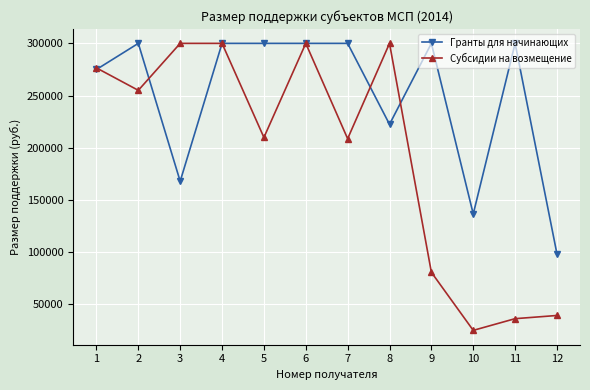

What are all the series names shown in the legend?

Гранты для начинающих, Субсидии на возмещение